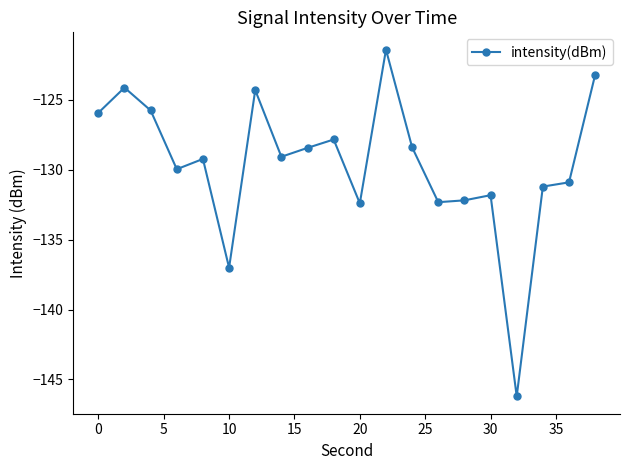

What is the value of the 17th point from the left?

-146.2